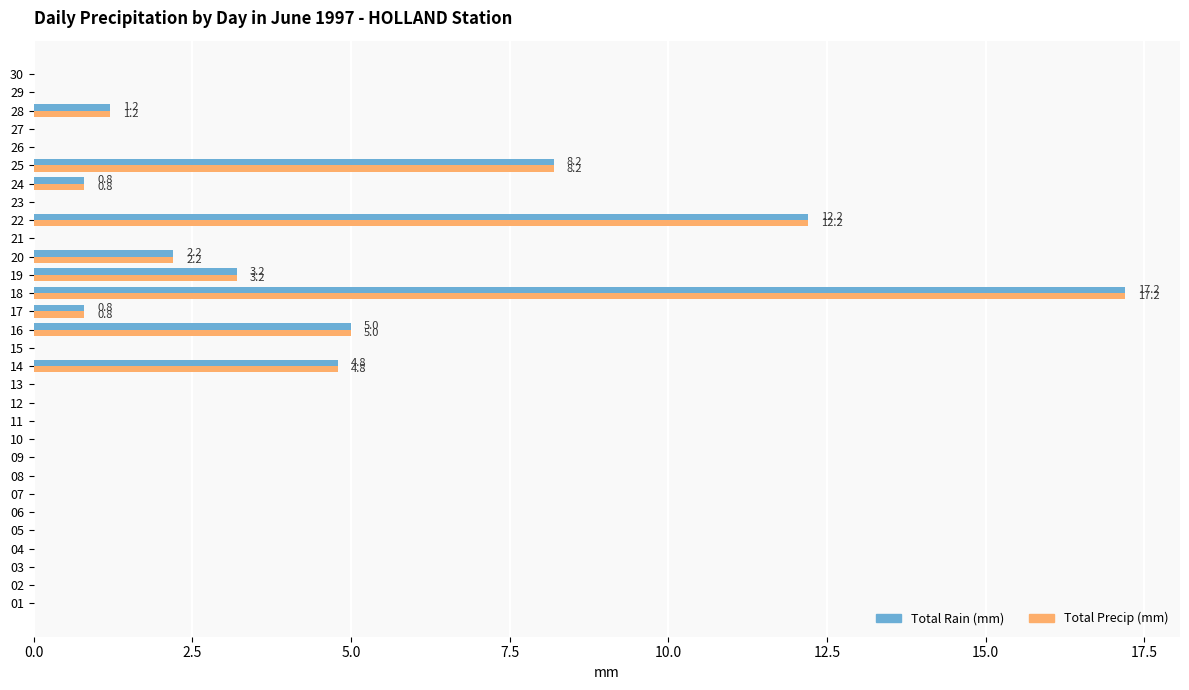

What is the maximum value for Total Precip (mm)?

17.2